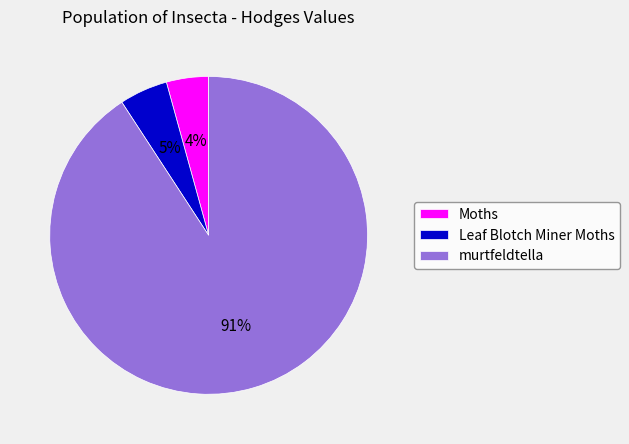

To the nearest percent, what percentage of the pie is Moths?

4%